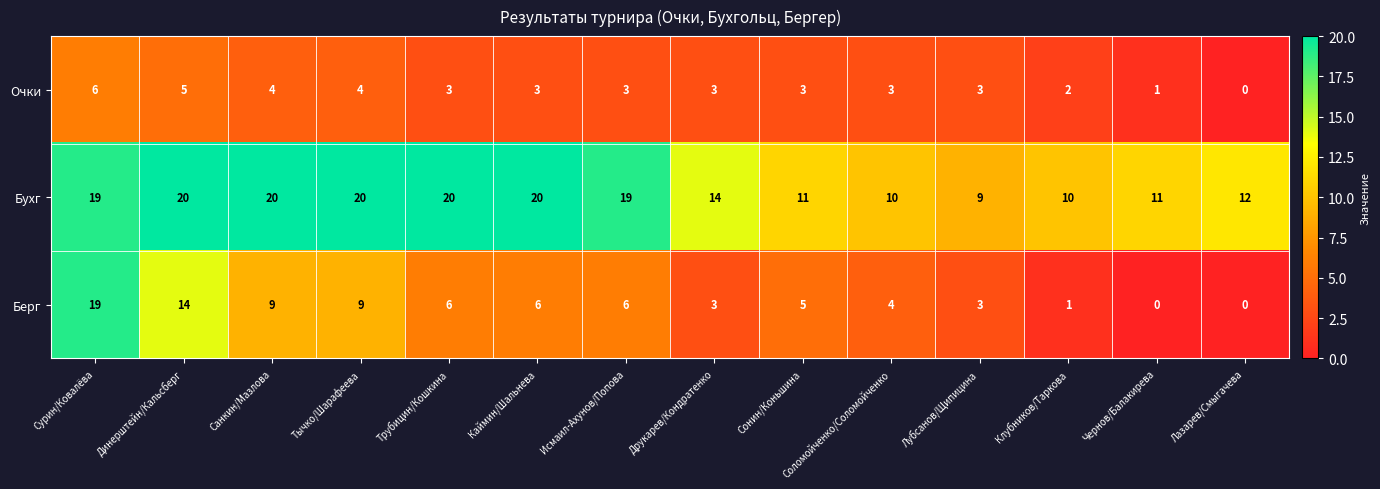

Is it true that Бухг equals 20 at Каймин/Шальнева?

True